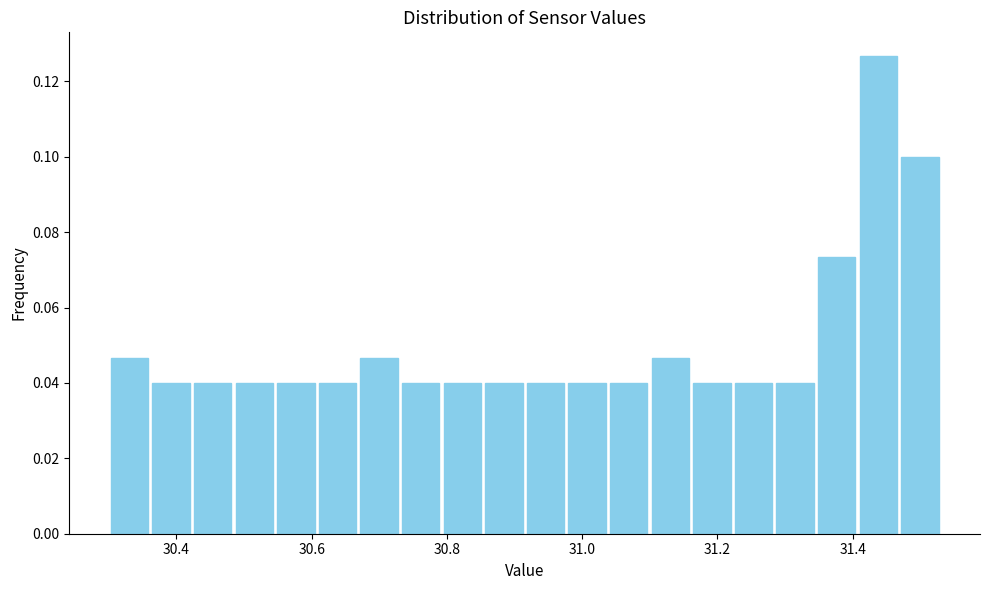

Around what value on the x-axis is the tallest bar? Give the approximate position of its centre, as read against the axis.

31.44